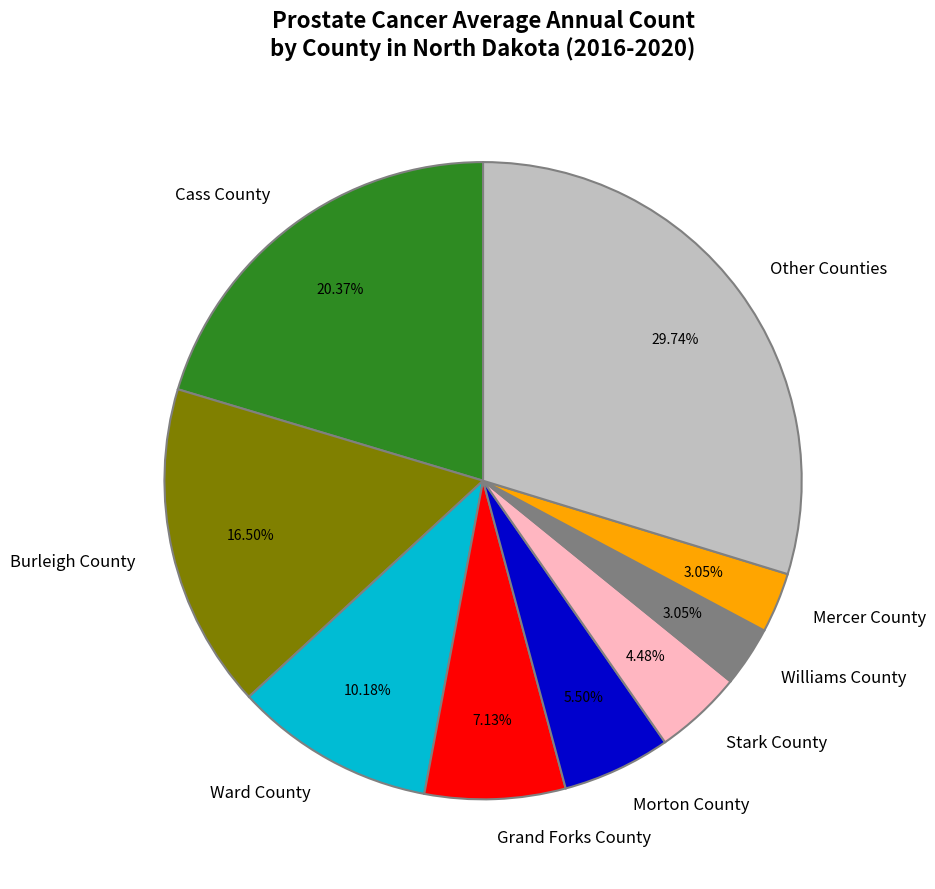

To the nearest percent, what portion does Mercer County represent?

3%